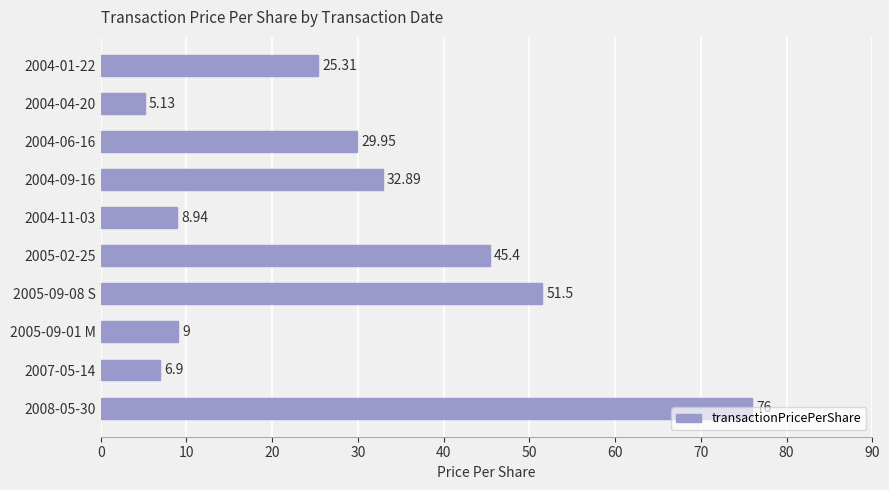

Count the number of values greater than 29.

5